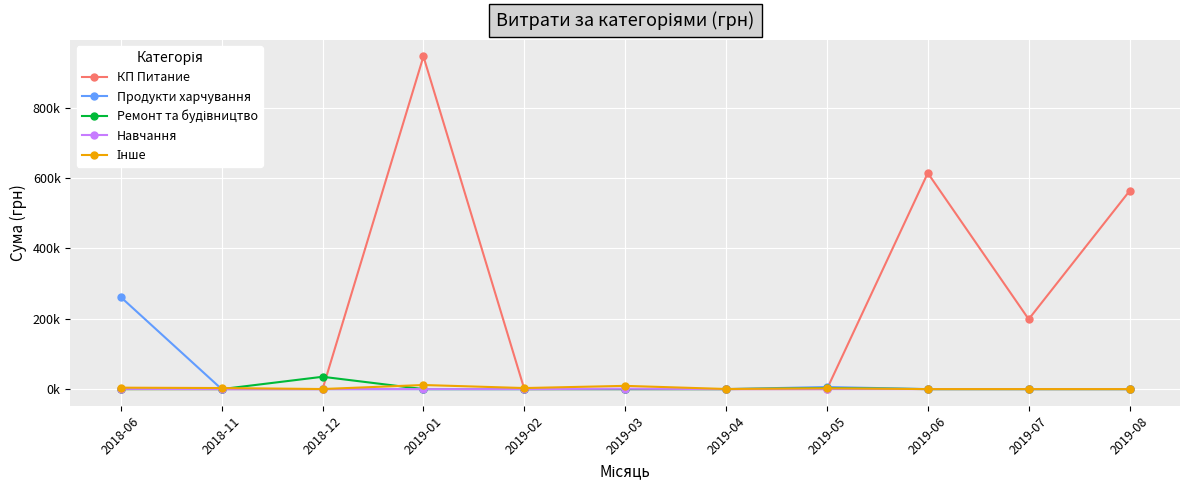

What is the label of the 4th point from the right?

2019-05